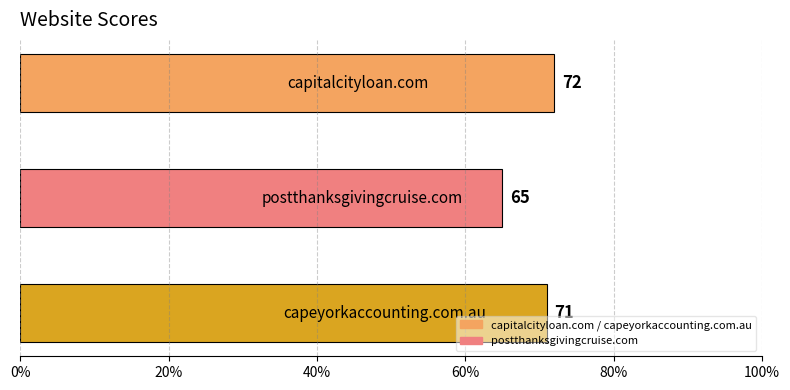

What is the greatest value displayed?

72